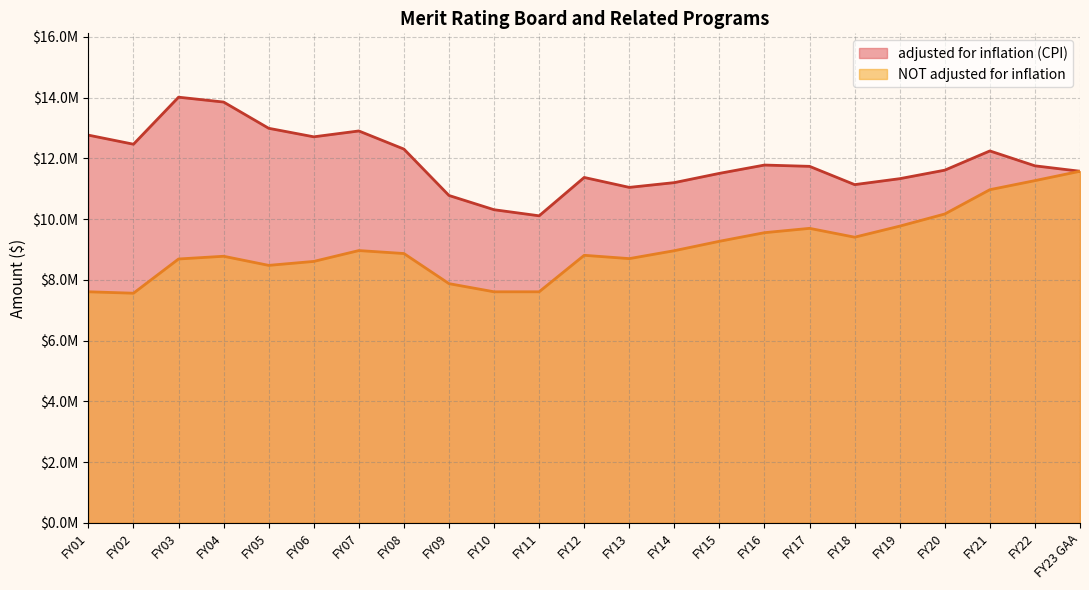

True or false: NOT adjusted for inflation and adjusted for inflation (CPI) cross at least once.

False